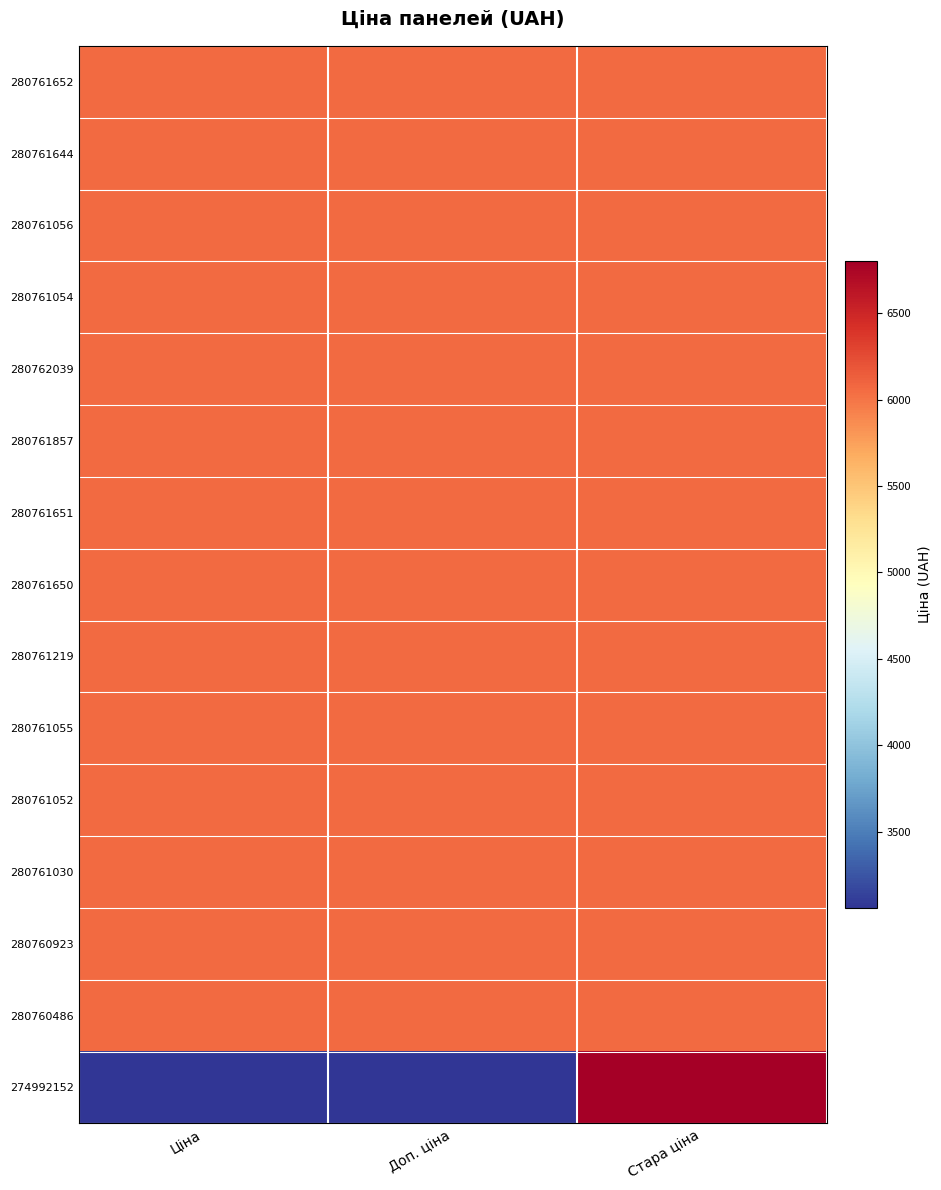

Reading right to left, what are all the values shown in this chart?

280761652: Стара ціна=6067.2	Доп. ціна=6067.2	Ціна=6067.2
280761644: Стара ціна=6067.2	Доп. ціна=6067.2	Ціна=6067.2
280761056: Стара ціна=6067.2	Доп. ціна=6067.2	Ціна=6067.2
280761054: Стара ціна=6067.2	Доп. ціна=6067.2	Ціна=6067.2
280762039: Стара ціна=6067.2	Доп. ціна=6067.2	Ціна=6067.2
280761857: Стара ціна=6067.2	Доп. ціна=6067.2	Ціна=6067.2
280761651: Стара ціна=6067.2	Доп. ціна=6067.2	Ціна=6067.2
280761650: Стара ціна=6067.2	Доп. ціна=6067.2	Ціна=6067.2
280761219: Стара ціна=6067.2	Доп. ціна=6067.2	Ціна=6067.2
280761055: Стара ціна=6067.2	Доп. ціна=6067.2	Ціна=6067.2
280761052: Стара ціна=6067.2	Доп. ціна=6067.2	Ціна=6067.2
280761030: Стара ціна=6067.2	Доп. ціна=6067.2	Ціна=6067.2
280760923: Стара ціна=6067.2	Доп. ціна=6067.2	Ціна=6067.2
280760486: Стара ціна=6067.2	Доп. ціна=6067.2	Ціна=6067.2
274992152: Стара ціна=6799.2	Доп. ціна=3060.0	Ціна=3059.7